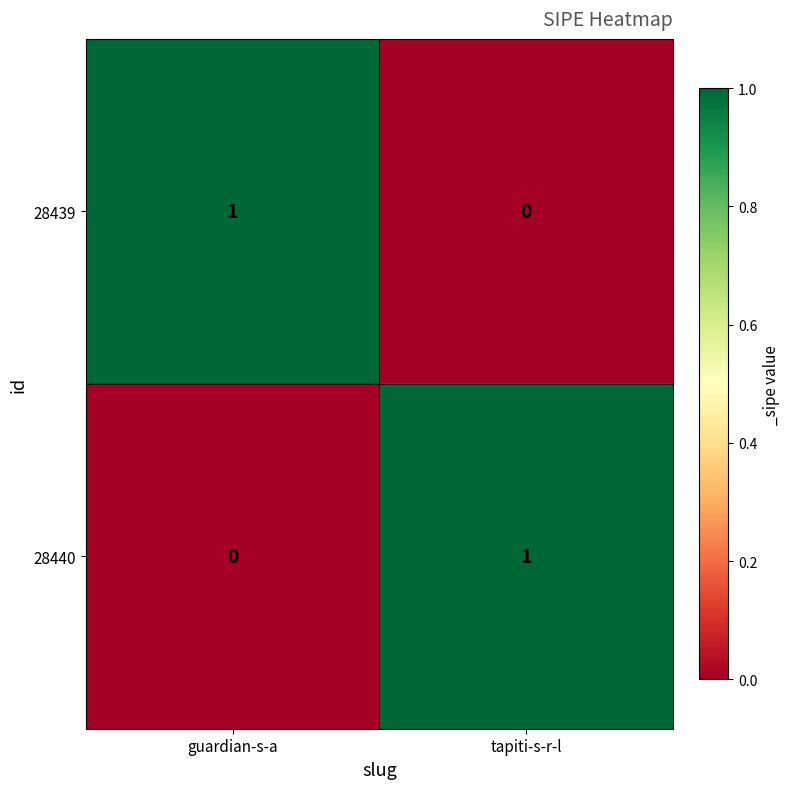

At tapiti-s-r-l, list the series in order from largest to smallest.

28440, 28439